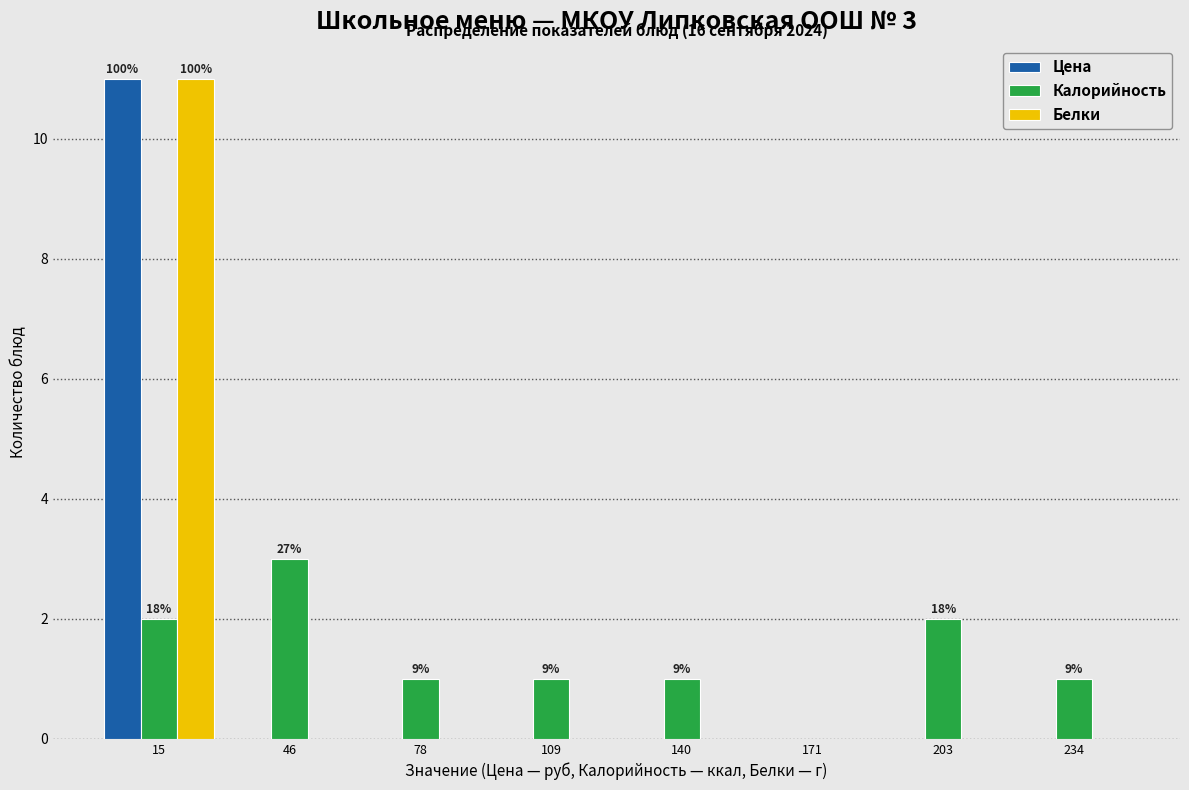

In the Цена series, which range on the x-axis has the tallest bar?

0 to 30